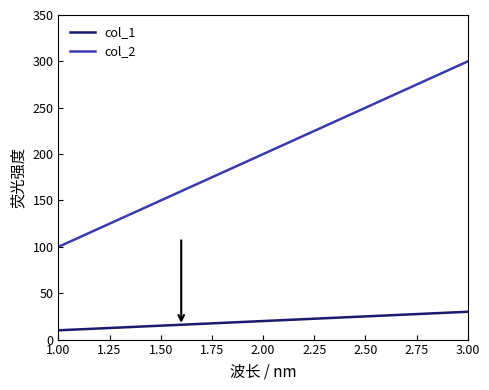

List the labels in order of col_1 value, smallest first.

1.00, 2.00, 3.00